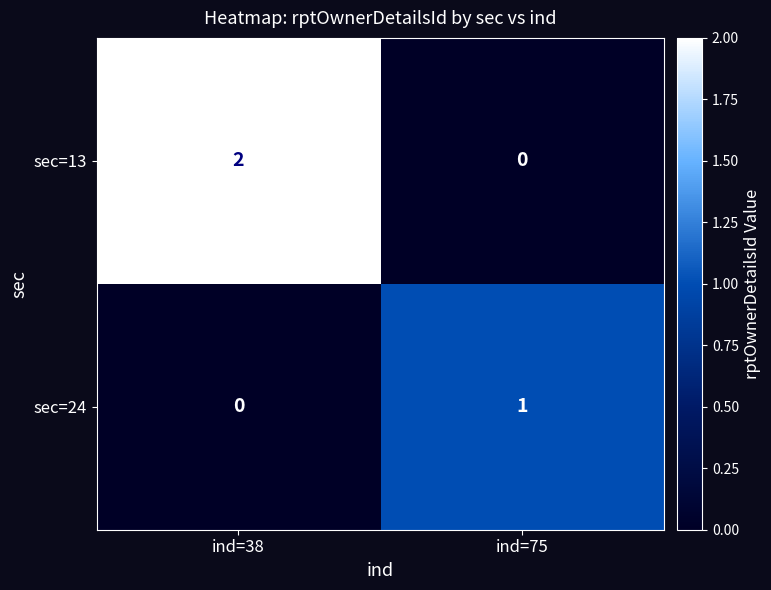

Is it true that sec=13 equals 1 at ind=75?

False